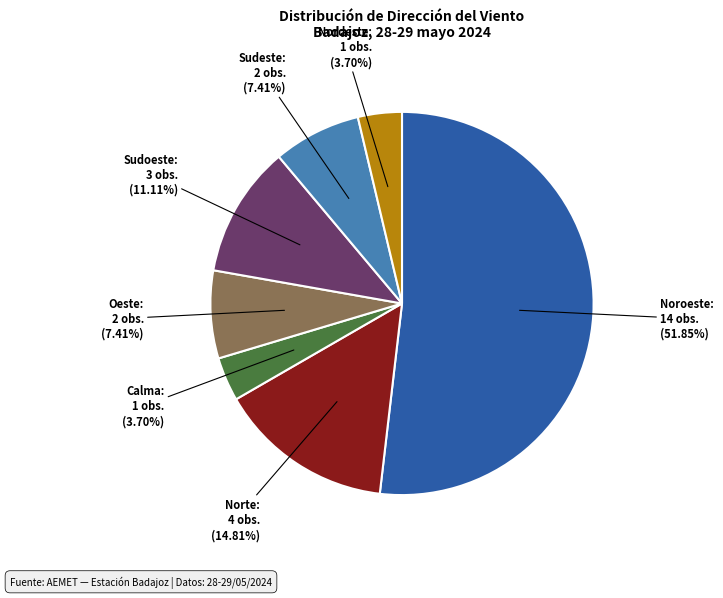

Is there any slice that represents more than half of the pie?

Yes